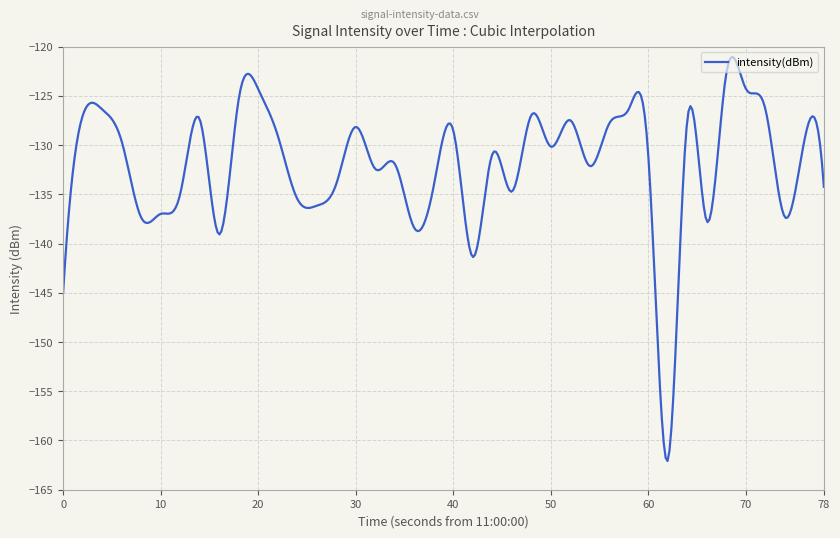

True or false: the data has more than 0 interior local peaks.

True